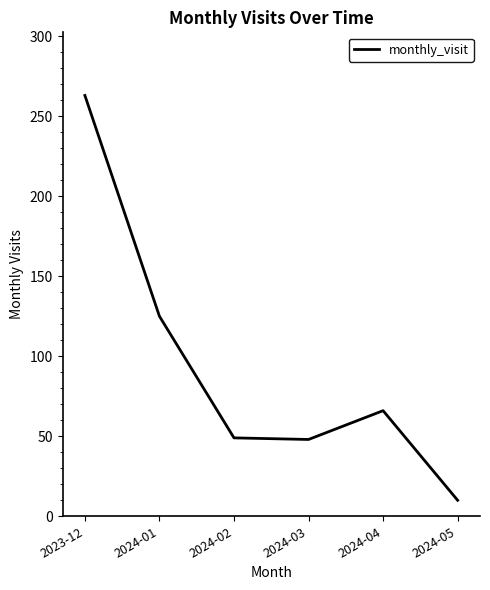

Approximately how many times larger is the value at 2024-02 compared to 2024-01?

0.4